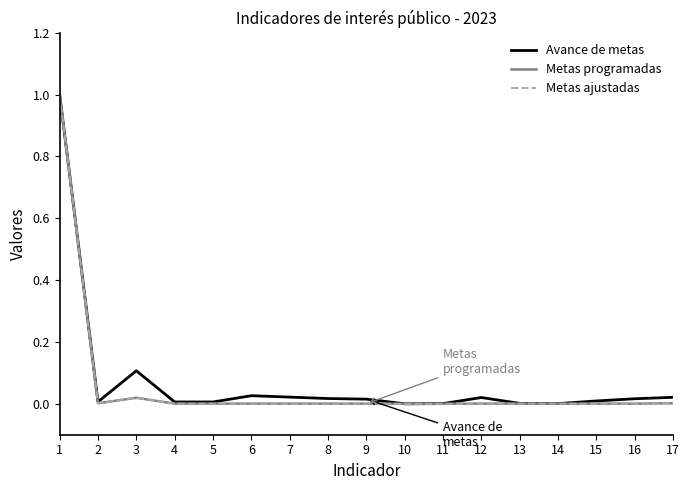

Reading left to right, extract all data points from this chart.

Avance de metas: 1=1.0	2=0.0	3=0.1	4=0.0	5=0.0	6=0.0	7=0.0	8=0.0	9=0.0	10=0.0	11=0.0	12=0.0	13=0.0	14=0.0	15=0.0	16=0.0	17=0.0
Metas programadas: 1=1.0	2=0.0	3=0.0	4=0.0	5=0.0	6=0.0	7=0.0	8=0.0	9=0.0	10=0.0	11=0.0	12=0.0	13=0.0	14=0.0	15=0.0	16=0.0	17=0.0
Metas ajustadas: 1=1.0	2=0.0	3=0.0	4=0.0	5=0.0	6=0.0	7=0.0	8=0.0	9=0.0	10=0.0	11=0.0	12=0.0	13=0.0	14=0.0	15=0.0	16=0.0	17=0.0